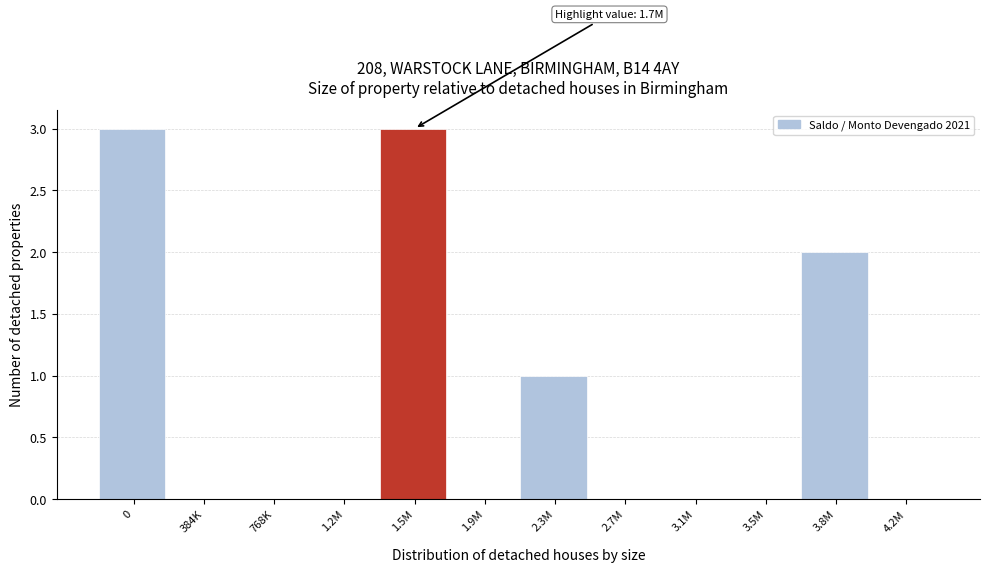

Reading left to right, extract all data points from this chart.

0=3	384K=0	768K=0	1.2M=0	1.5M=3	1.9M=0	2.3M=1	2.7M=0	3.1M=0	3.5M=0	3.8M=2	4.2M=0